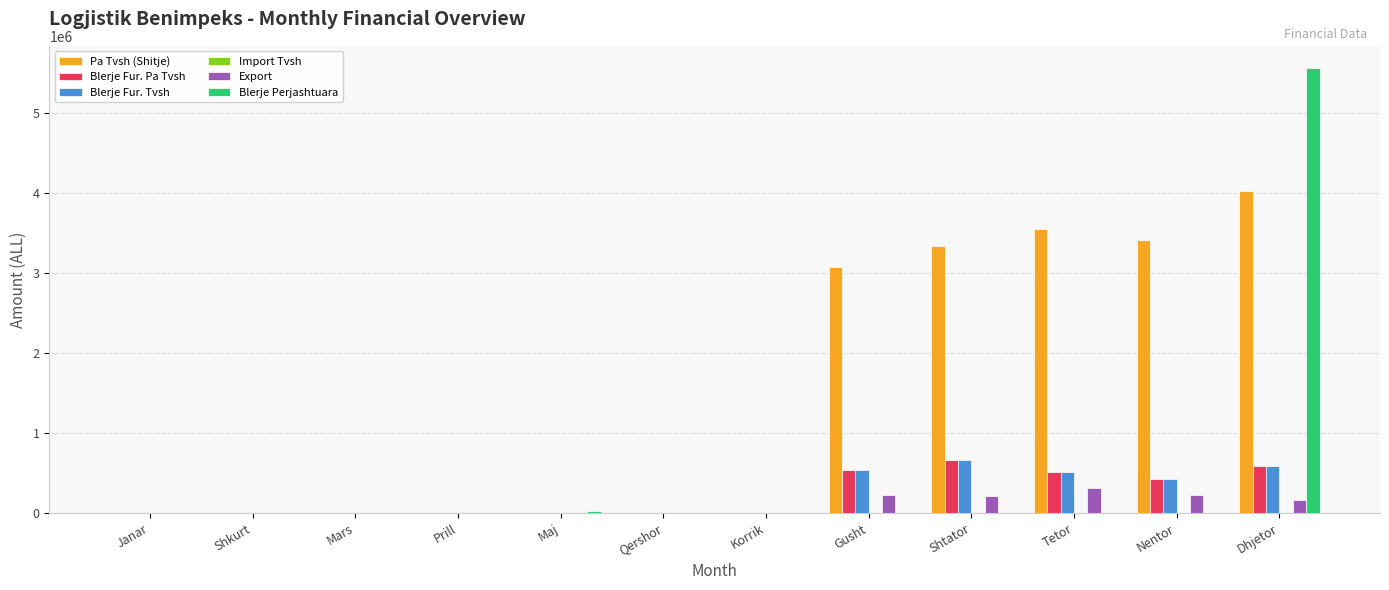

At which label is Pa Tvsh (Shitje) closest to 2012290?

Gusht